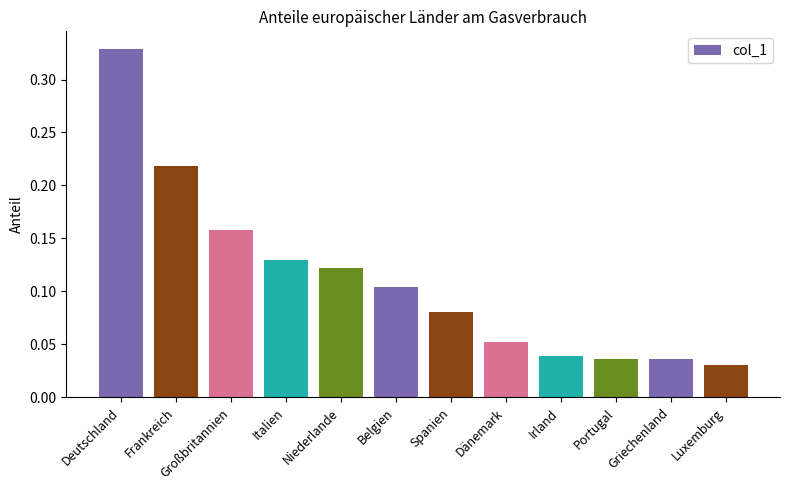

True or false: the data shows 0.2 at Niederlande.

False